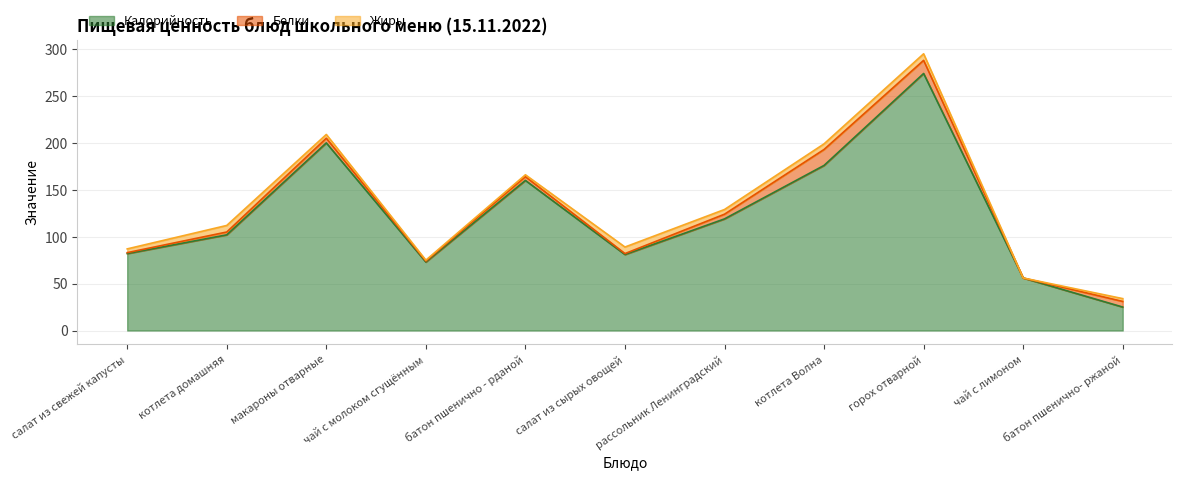

What is the sum of all Белки values?

57